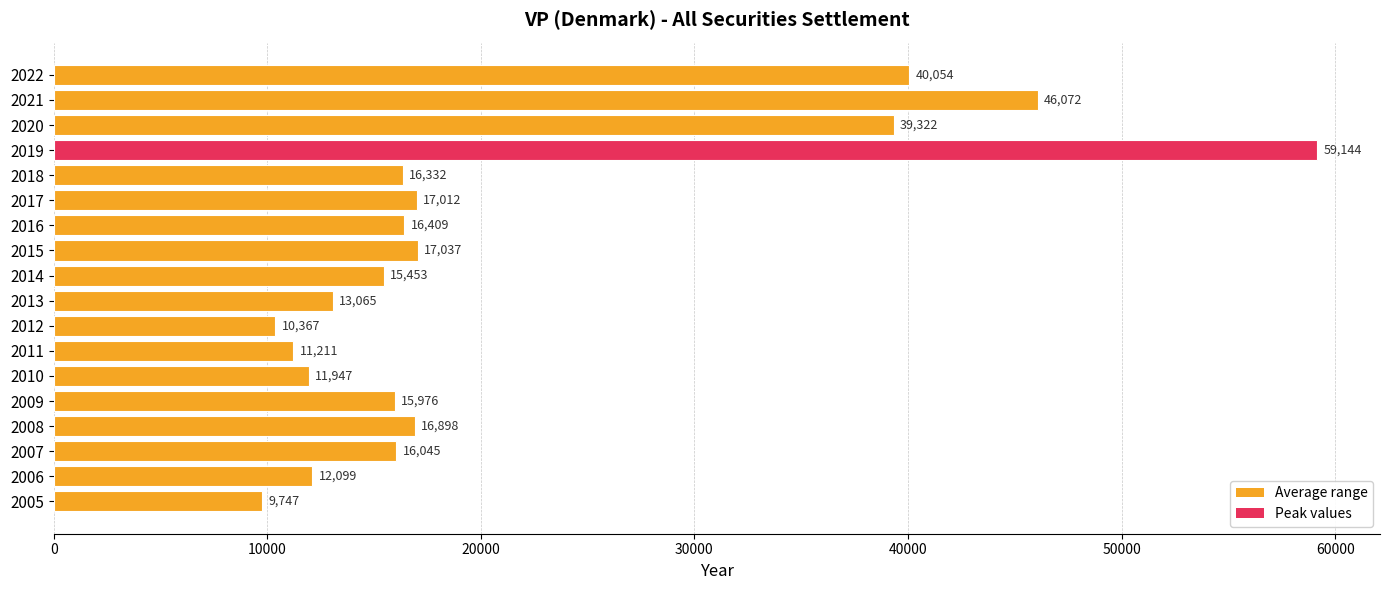

At which label is the value closest to 34445?

2020